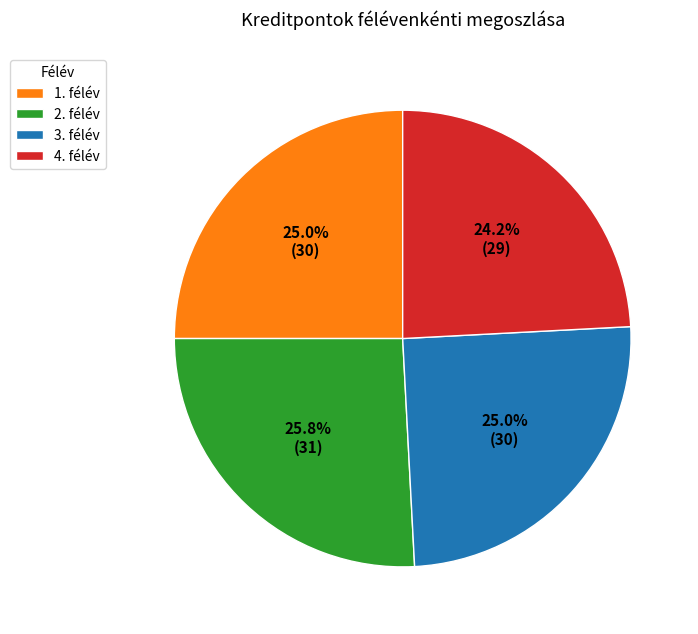

Is 1. félév the majority of the pie?

No